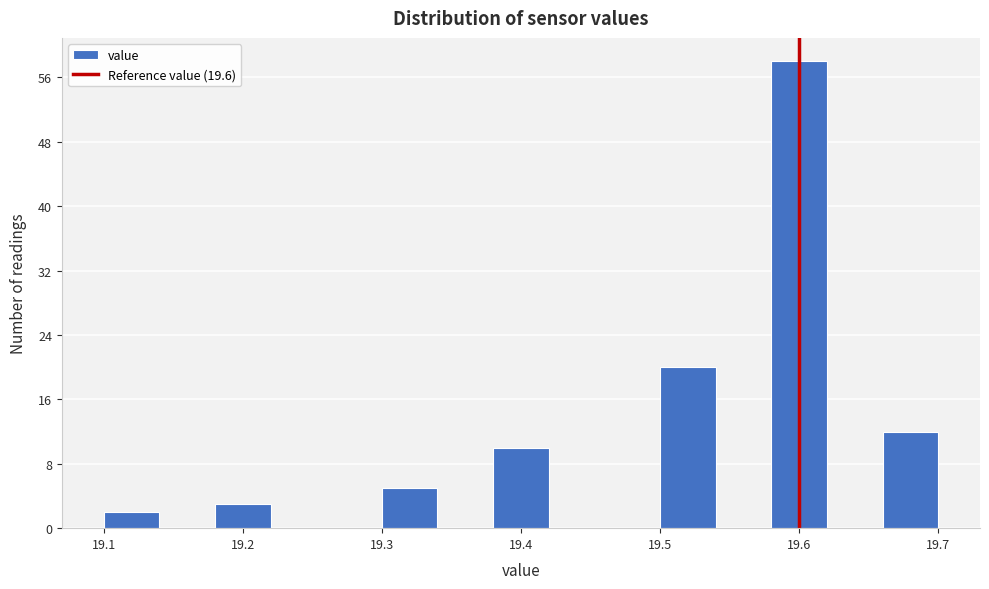

Over which range of the x-axis is the bar tallest?

19.58 to 19.62